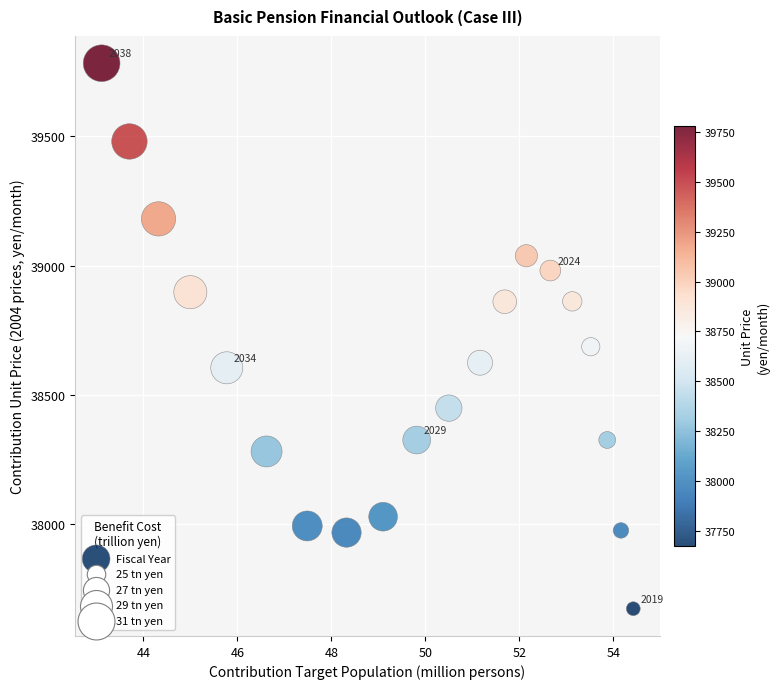

What Y value in the scatter plot is closest to 38727?

38685.9